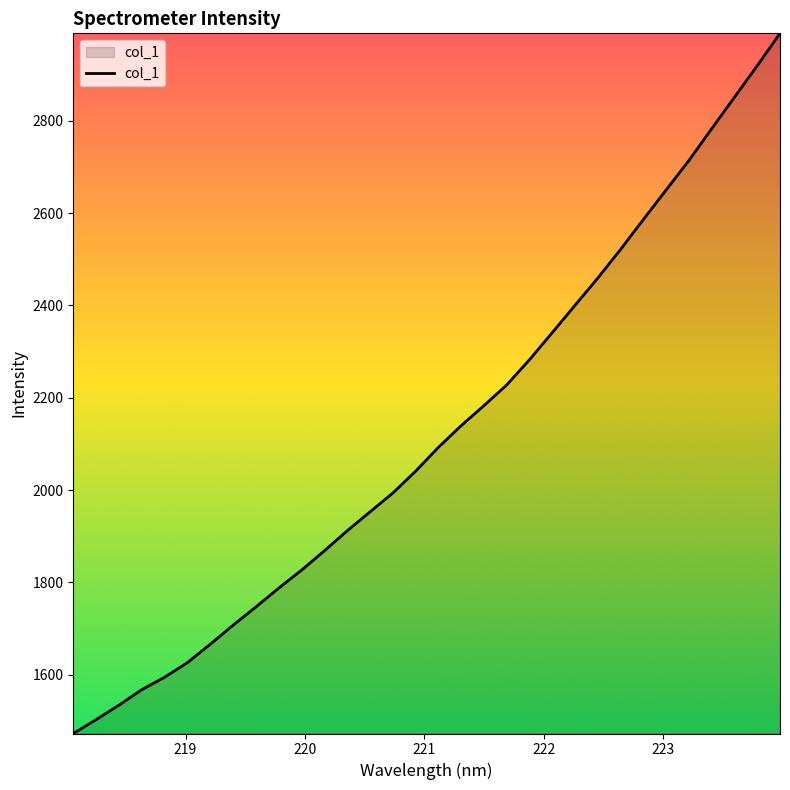

What is the difference between the maximum and minimum values?

1517.2